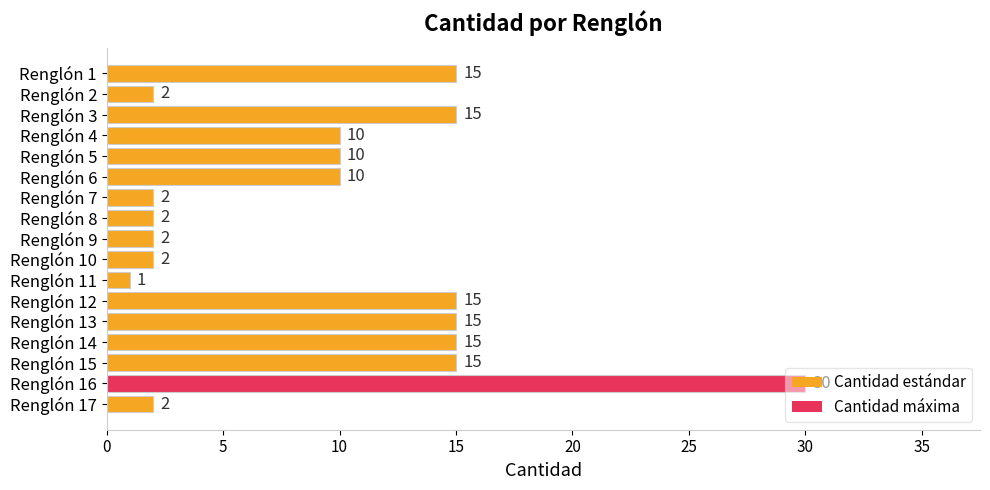

What is the sum of all values?

163